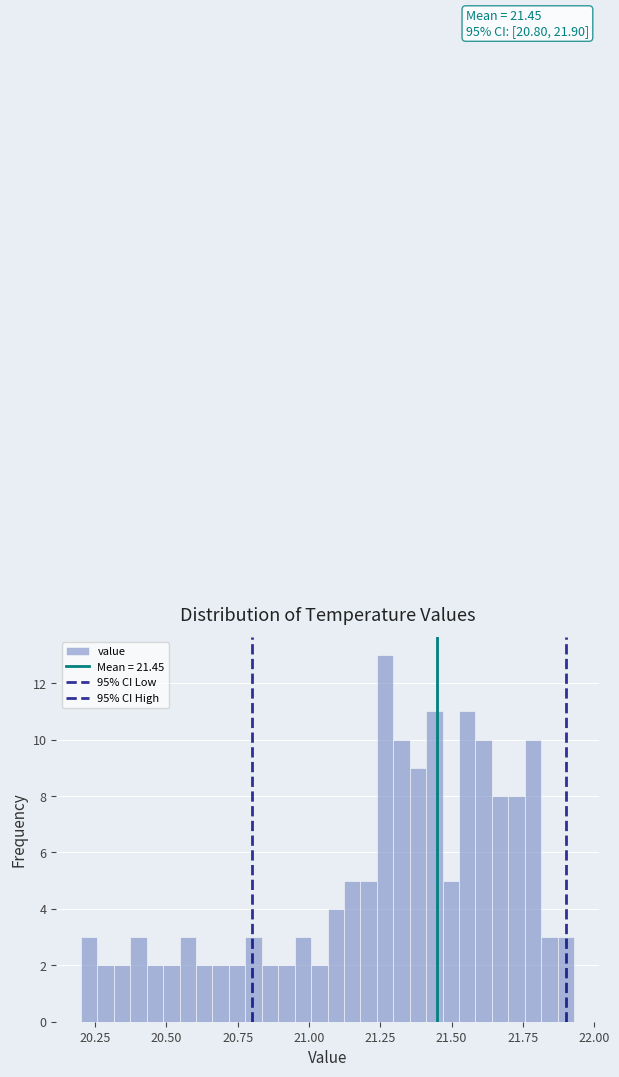

Read against the x-axis, roughly where is the centre of the tallest bar?

21.25